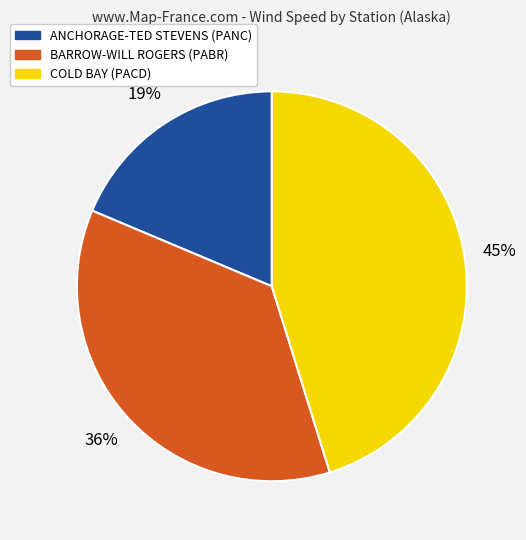

Is there a majority slice in this chart?

No